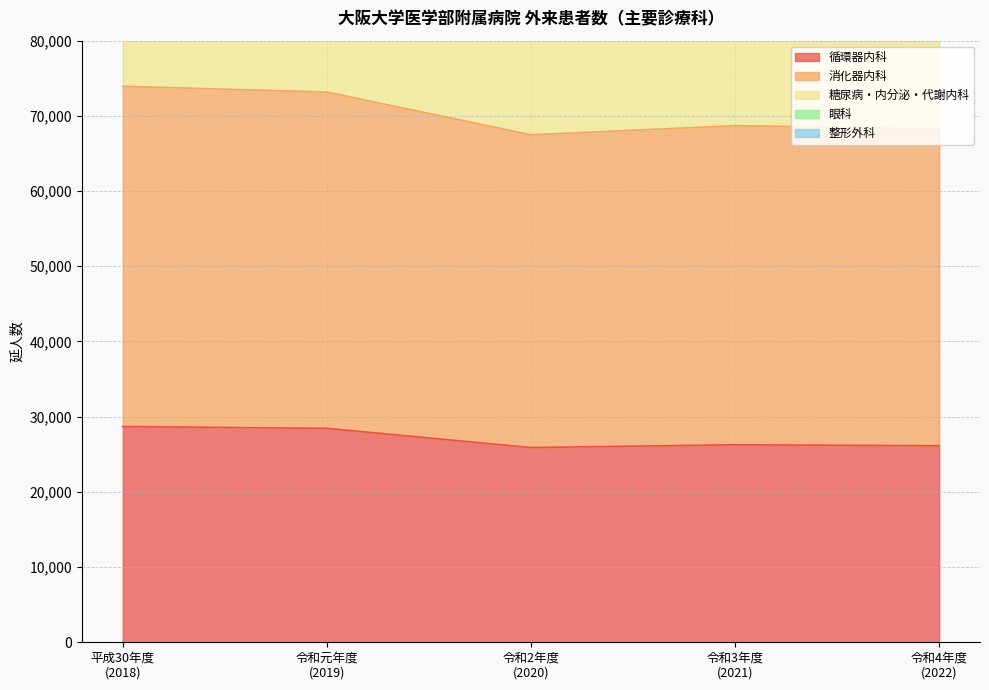

At which category does 循環器内科 reach its first local peak?

令和3年度
(2021)